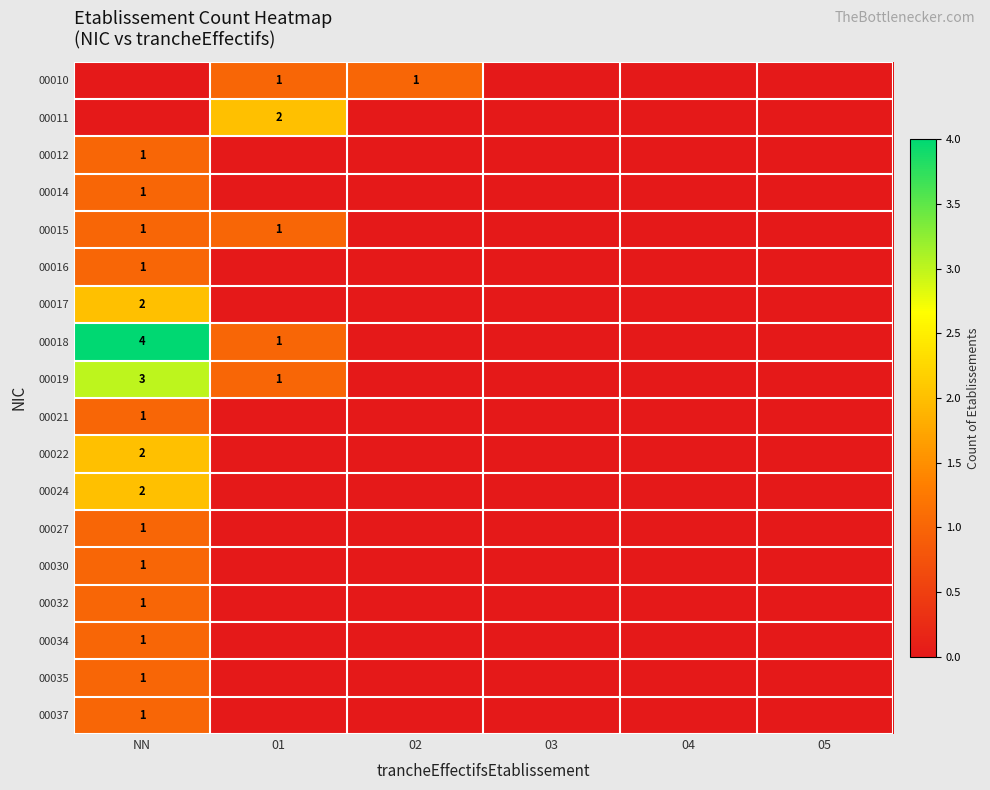

Is it true that 00014 equals 1 at NN?

True